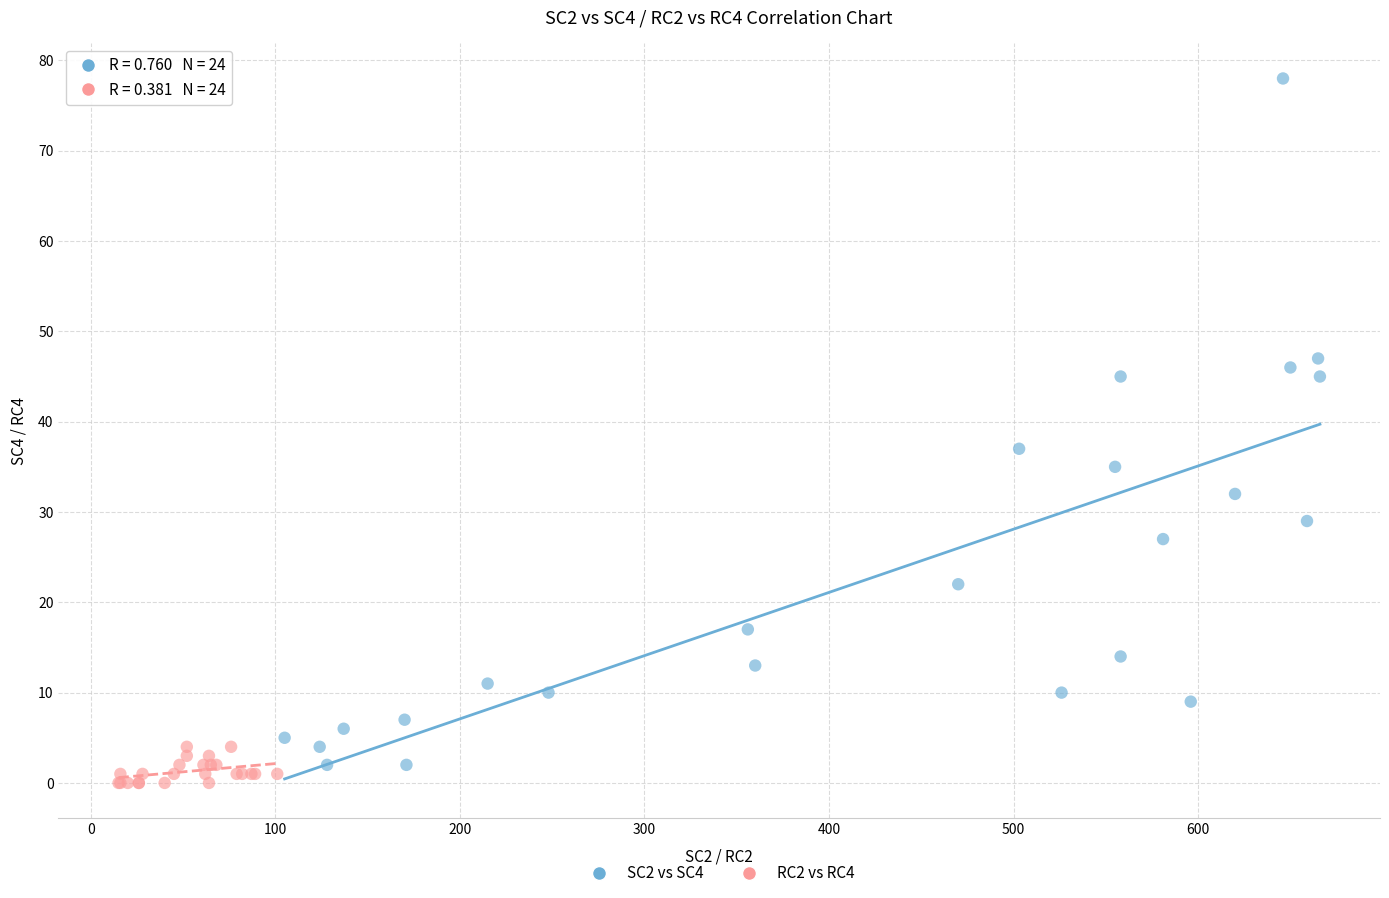

What are all the series names shown in the legend?

SC2 vs SC4, RC2 vs RC4